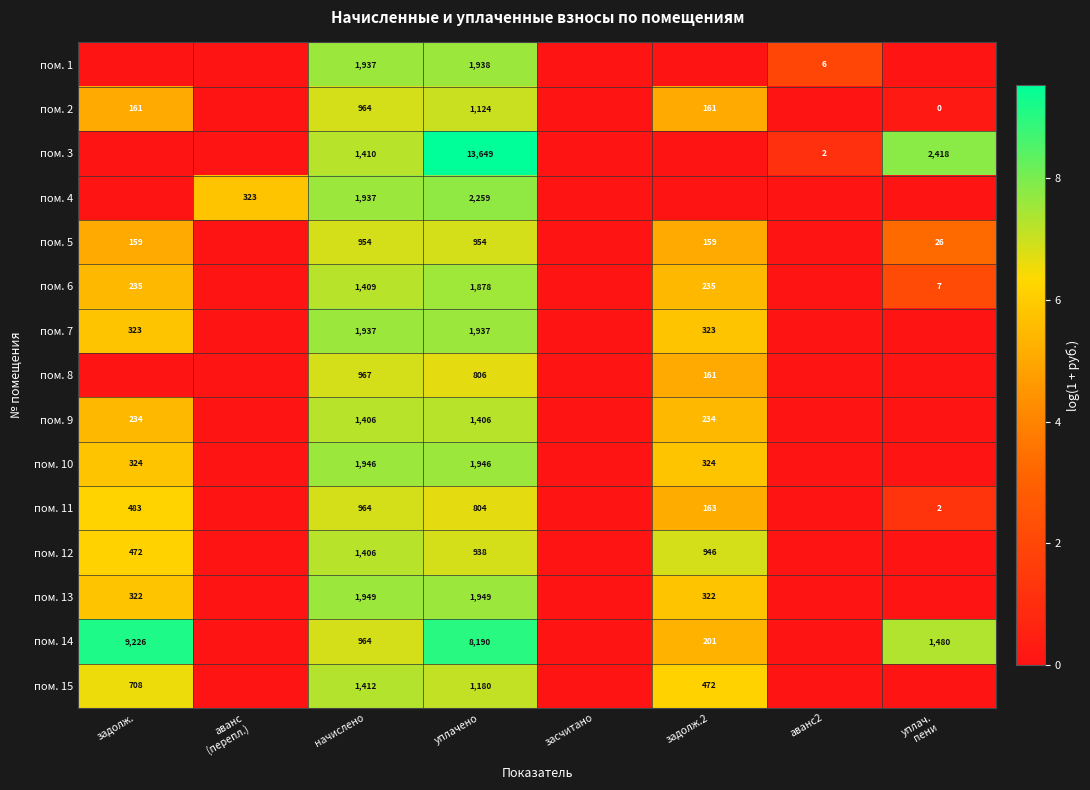

Is it true that пом. 14 equals 94 at задолж.2?

False